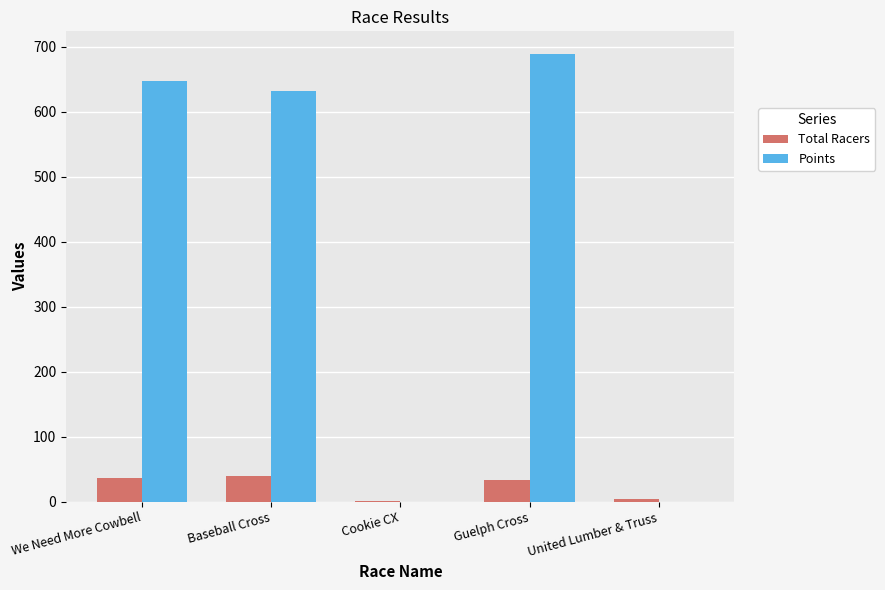

Reading right to left, extract all data points from this chart.

Total Racers: United Lumber & Truss=4.0	Guelph Cross=33.0	Cookie CX=1.0	Baseball Cross=39.0	We Need More Cowbell=36.0
Points: United Lumber & Truss=0.0	Guelph Cross=689.4	Cookie CX=0.0	Baseball Cross=632.7	We Need More Cowbell=647.1